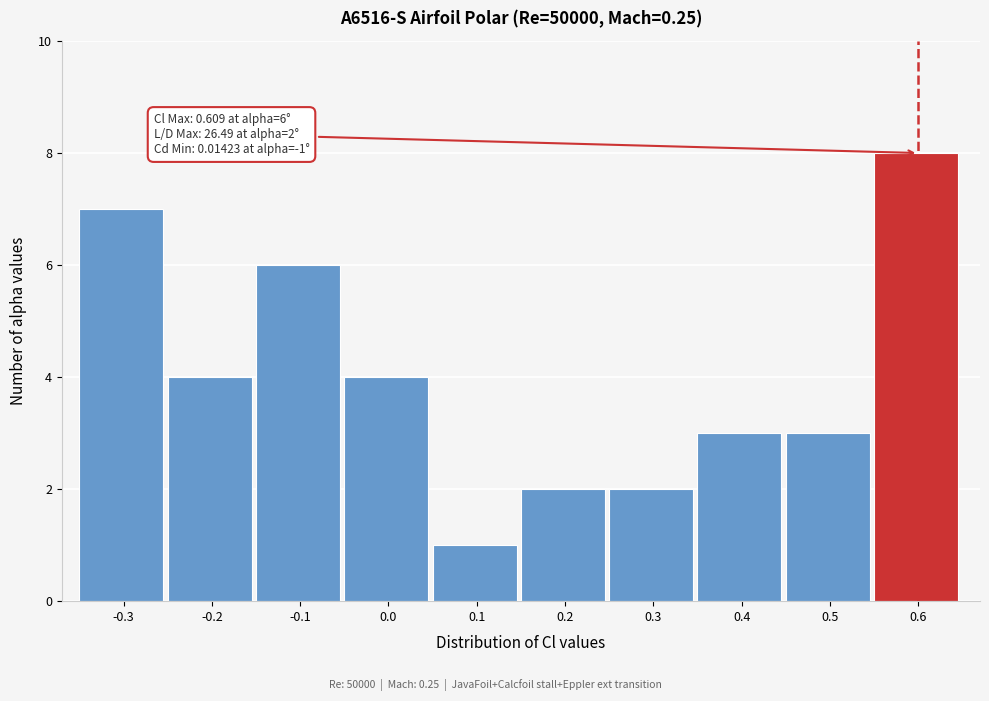

Which range on the x-axis has the tallest bar?

0.55 to 0.65